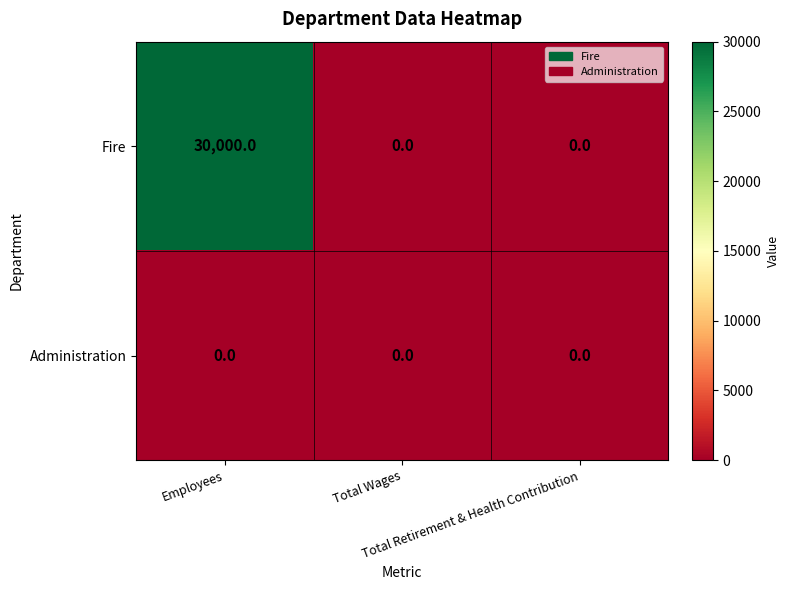

Rank the series by their maximum value, from highest to lowest.

Fire, Administration